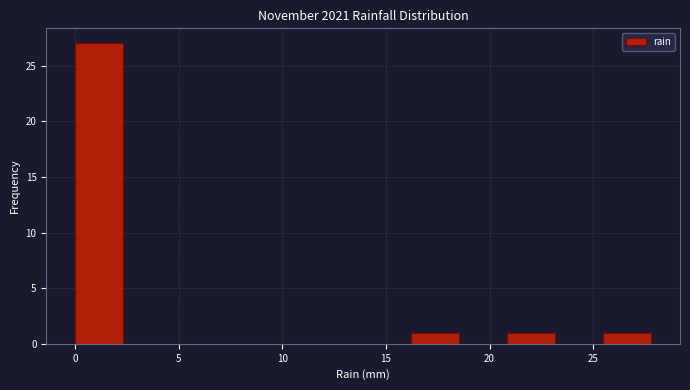

How tall is the bar that spans 0.0 to 2.5 on the x-axis? Neither the bar edges nor the heights are printed on the chart, so give them approximately, as read against the axes.

27